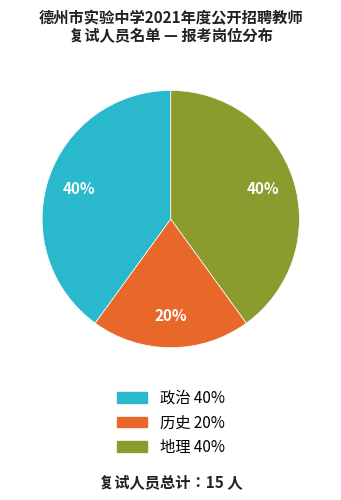

To the nearest percent, what is the difference between the largest and smallest slice percentages?

20%